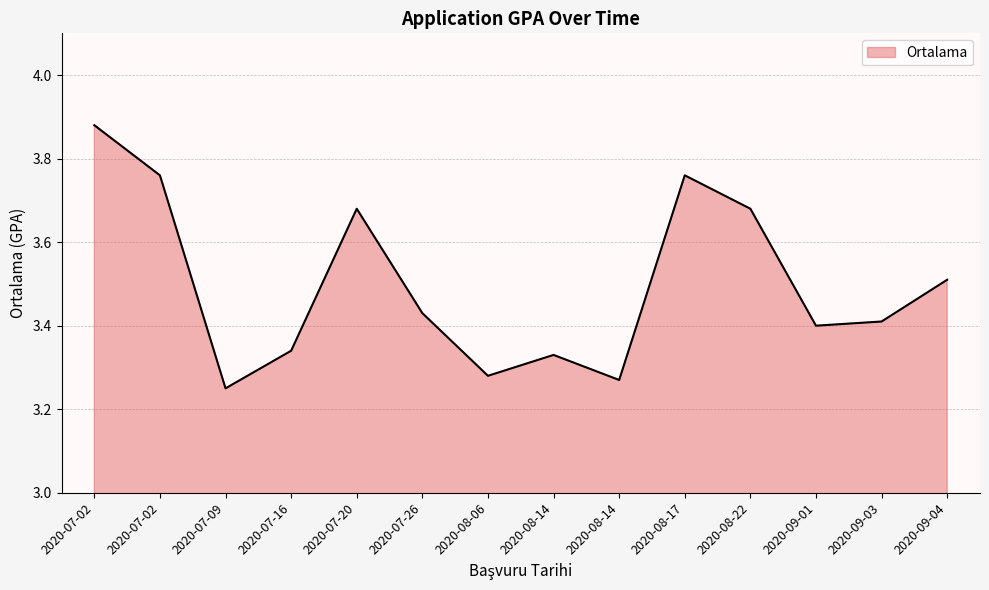

Does the chart have visible grid lines?

Yes